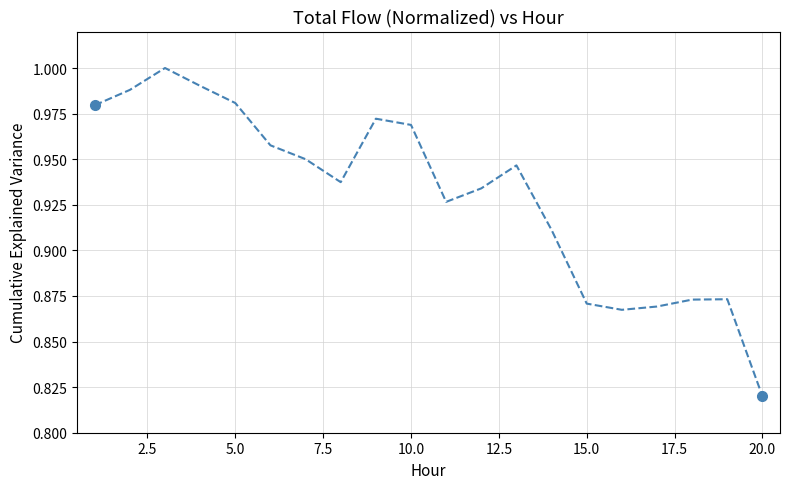

How many lines are shown in the chart?

1